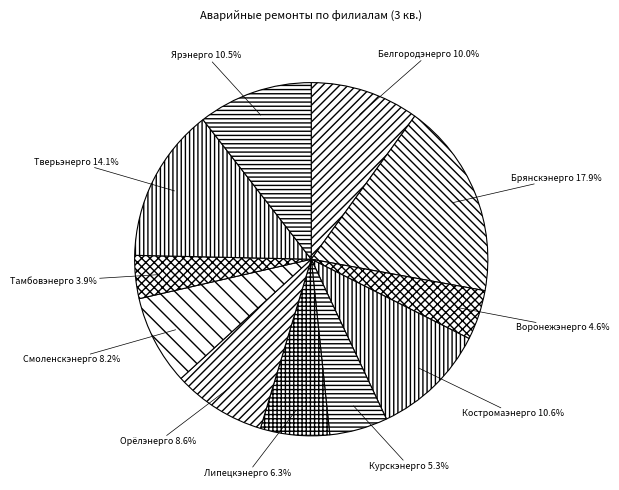

To the nearest percent, what is the difference between the largest and smallest slice percentages?

14%